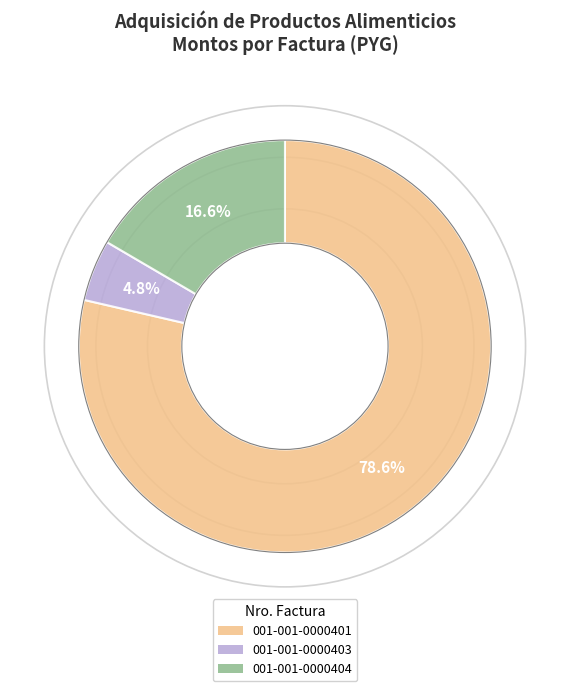

Combined, what portion of the pie is 001-001-0000404 and 001-001-0000403?

21.4%